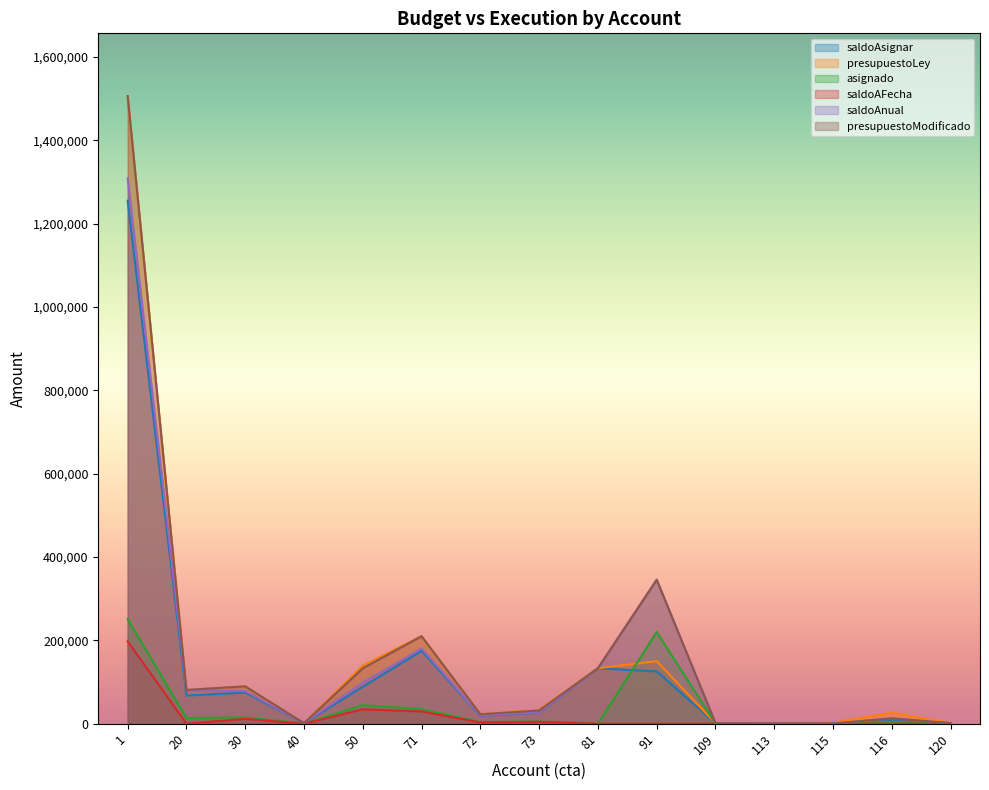

What are all the series names shown in the legend?

saldoAsignar, presupuestoLey, asignado, saldoAFecha, saldoAnual, presupuestoModificado